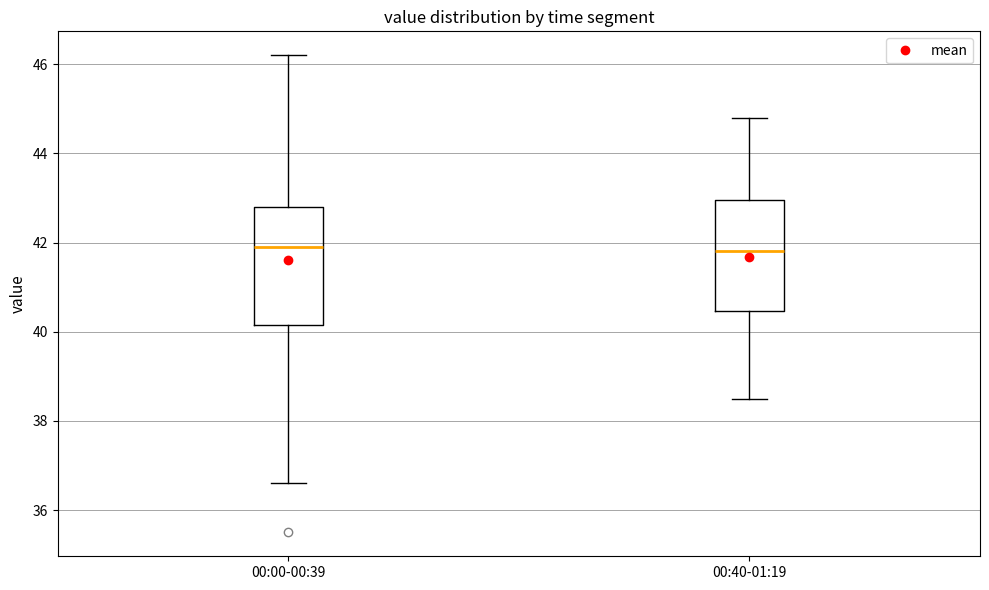

Where does the upper whisker of the box for 00:40-01:19 end on the y-axis? The values are not printed on the chart, so give them approximately, as read against the axis.

44.8